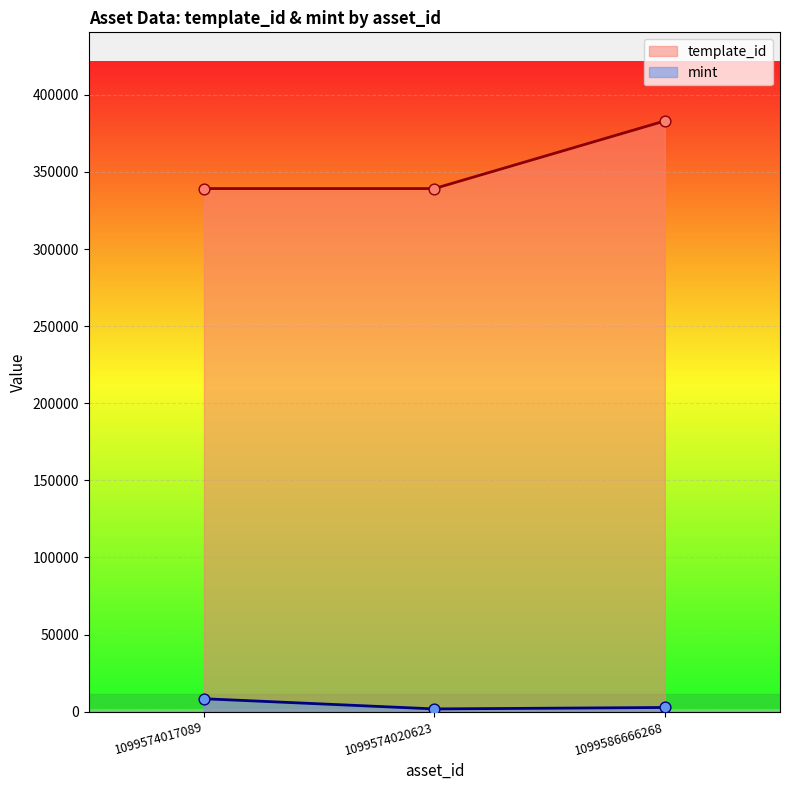

At how many categories does at least one series exceed 154279?

3